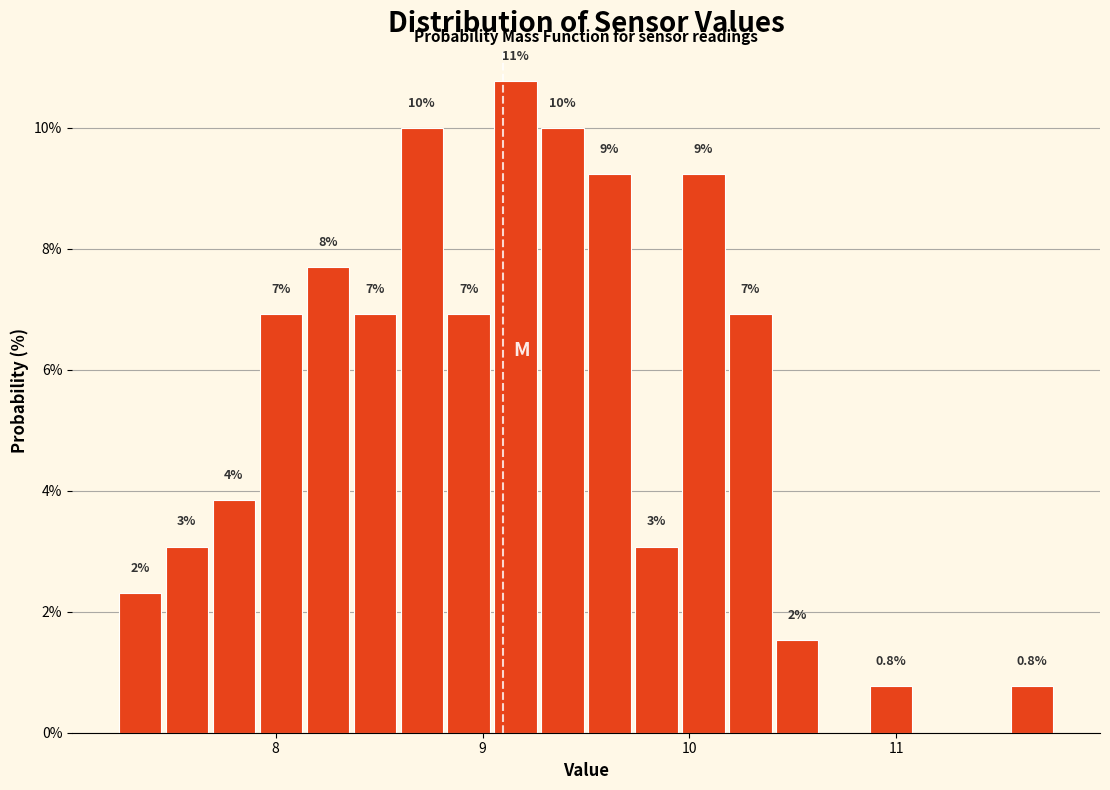

Read against the x-axis, roughly where is the centre of the tallest bar?

9.2